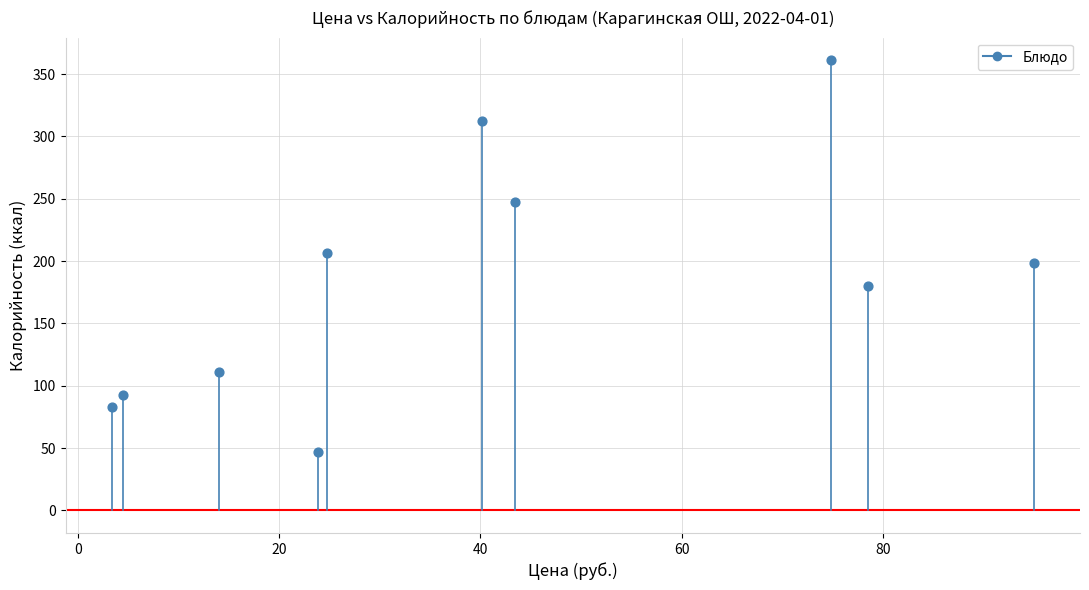

What is the average Y value?

184.0